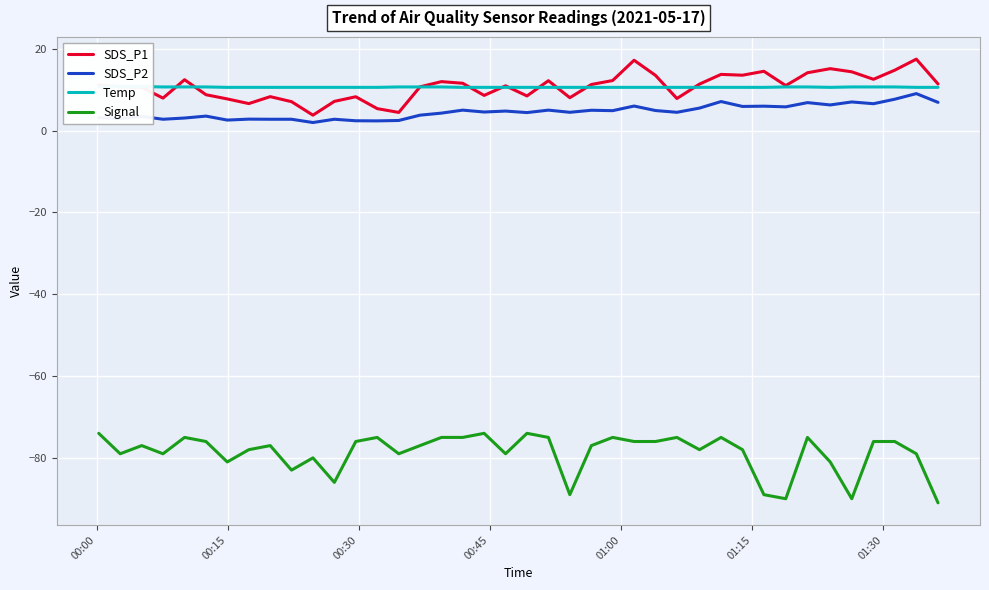

What is the highest value of the SDS_P2 series?

9.1